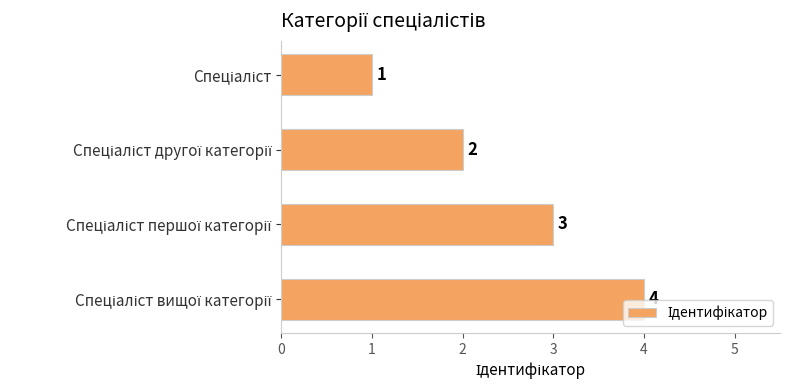

How many values are between 2 and 4?

3